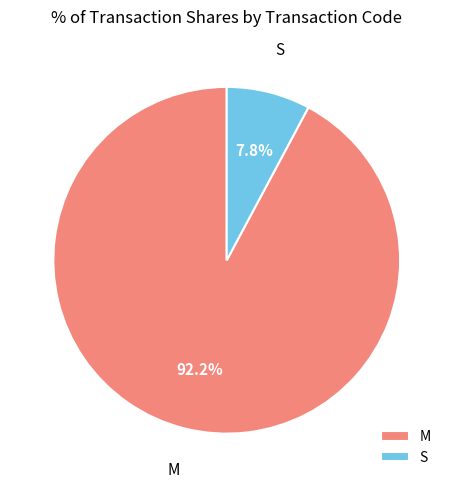

To the nearest percent, what is the difference between the largest and smallest slice percentages?

84%